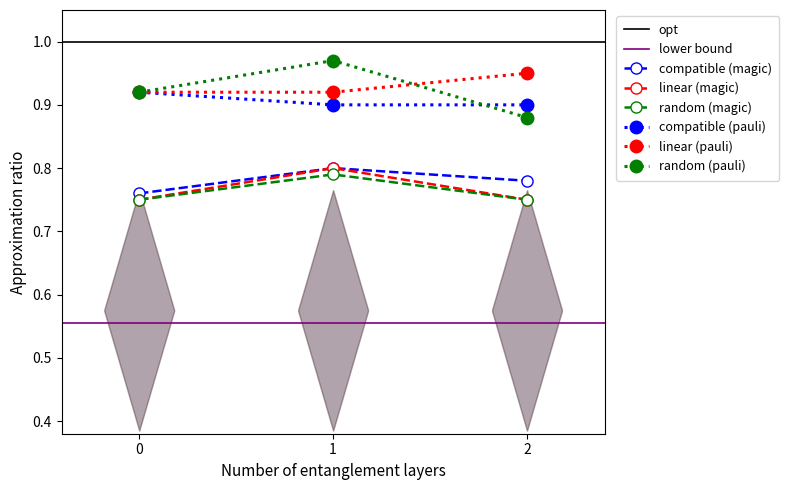

Reading left to right, extract all data points from this chart.

compatible (magic): 0=0.8	1=0.8	2=0.8
linear (magic): 0=0.8	1=0.8	2=0.8
random (magic): 0=0.8	1=0.8	2=0.8
compatible (pauli): 0=0.9	1=0.9	2=0.9
linear (pauli): 0=0.9	1=0.9	2=0.9
random (pauli): 0=0.9	1=1.0	2=0.9